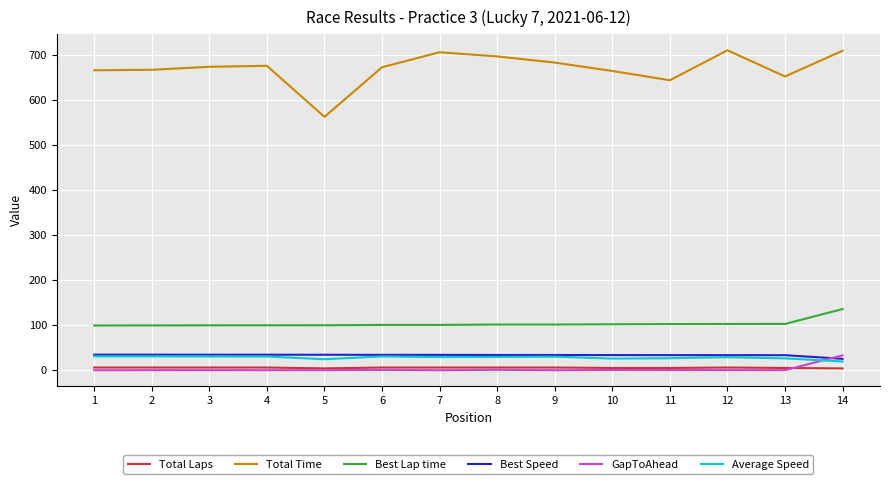

What is the maximum value shown in the chart?

709.4